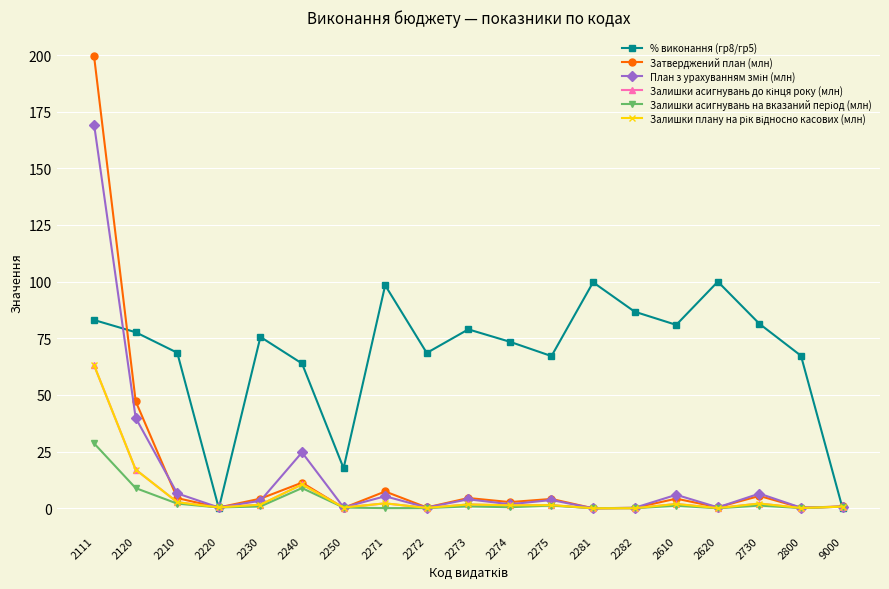

What is the spread (max minus min) of values at 2120?

68.8